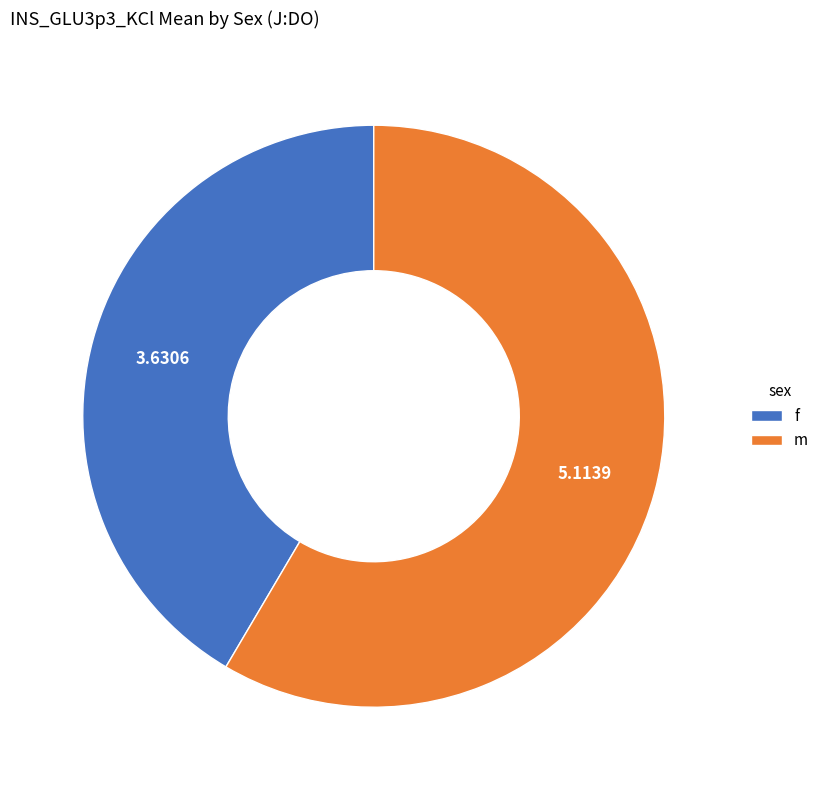

Approximately how many times larger is the value at m compared to f?

1.4